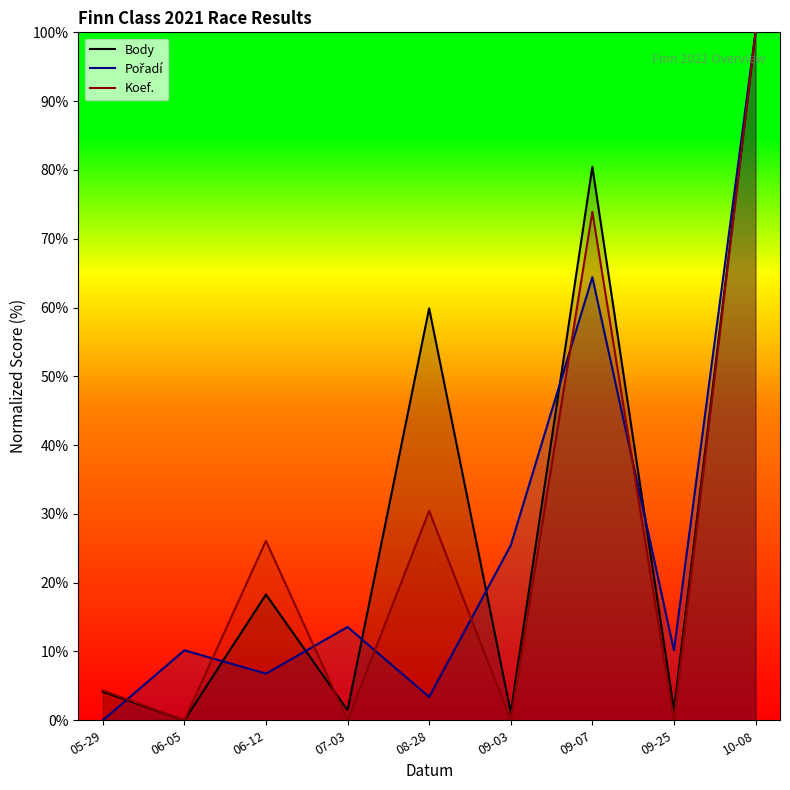

True or false: Koef. has a value of 18.1 at 06-12.

False